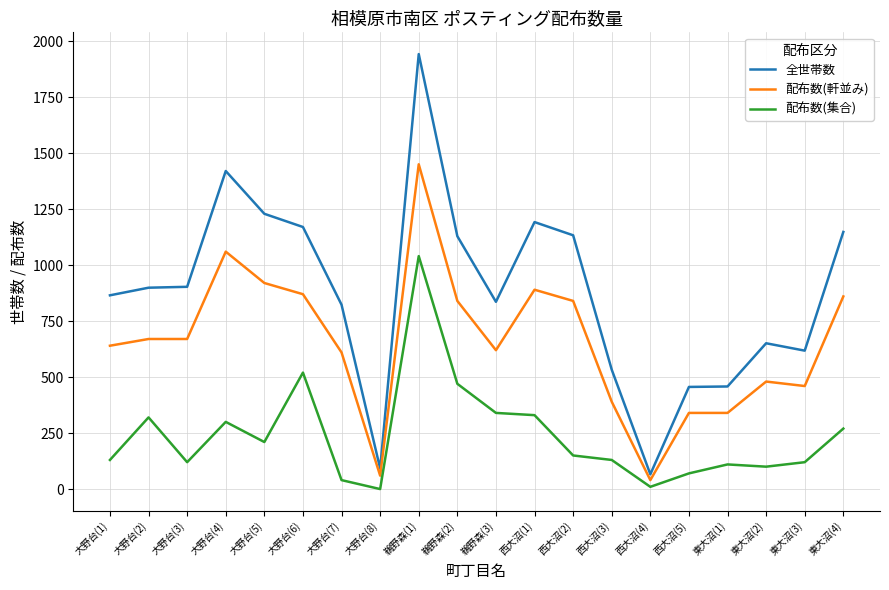

The value of 配布数(集合) at 東大沼(1) is 110. True or false?

True